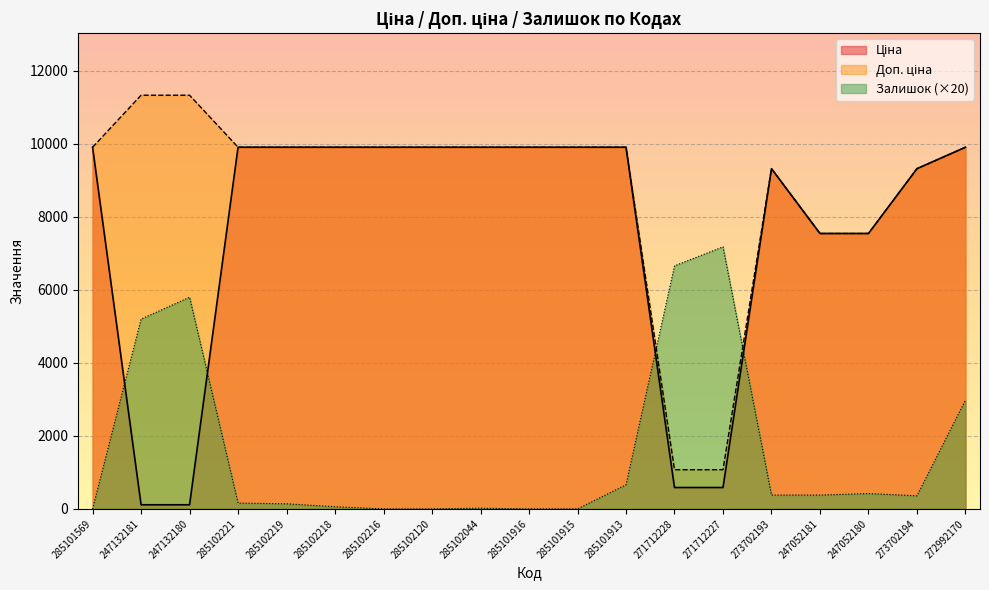

True or false: Доп. ціна and Залишок cross at least once.

True